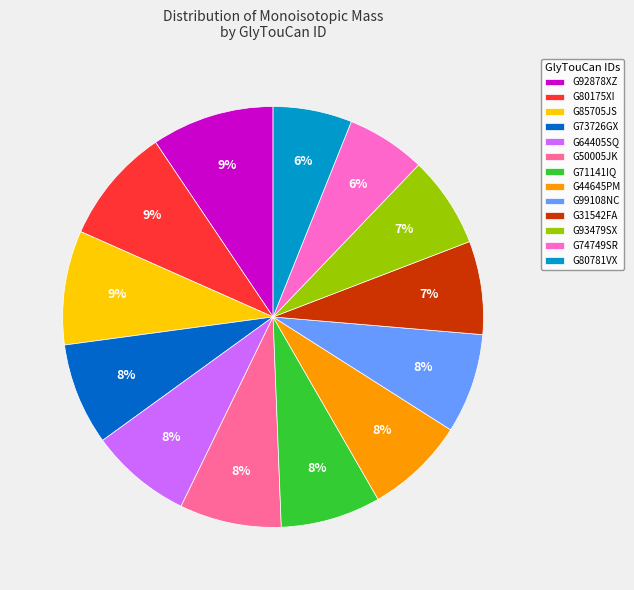

To the nearest percent, what percentage of the pie is G92878XZ?

9%